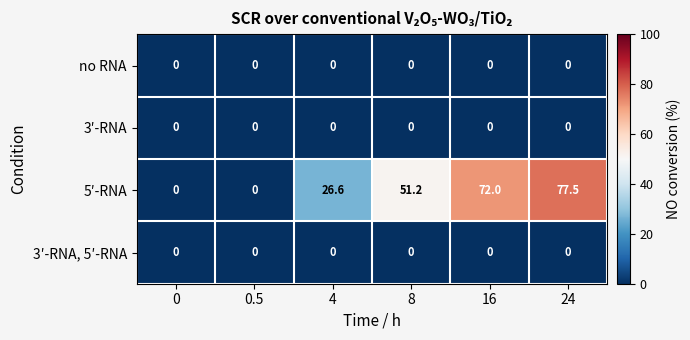

At which category is the sum across all series the highest?

24